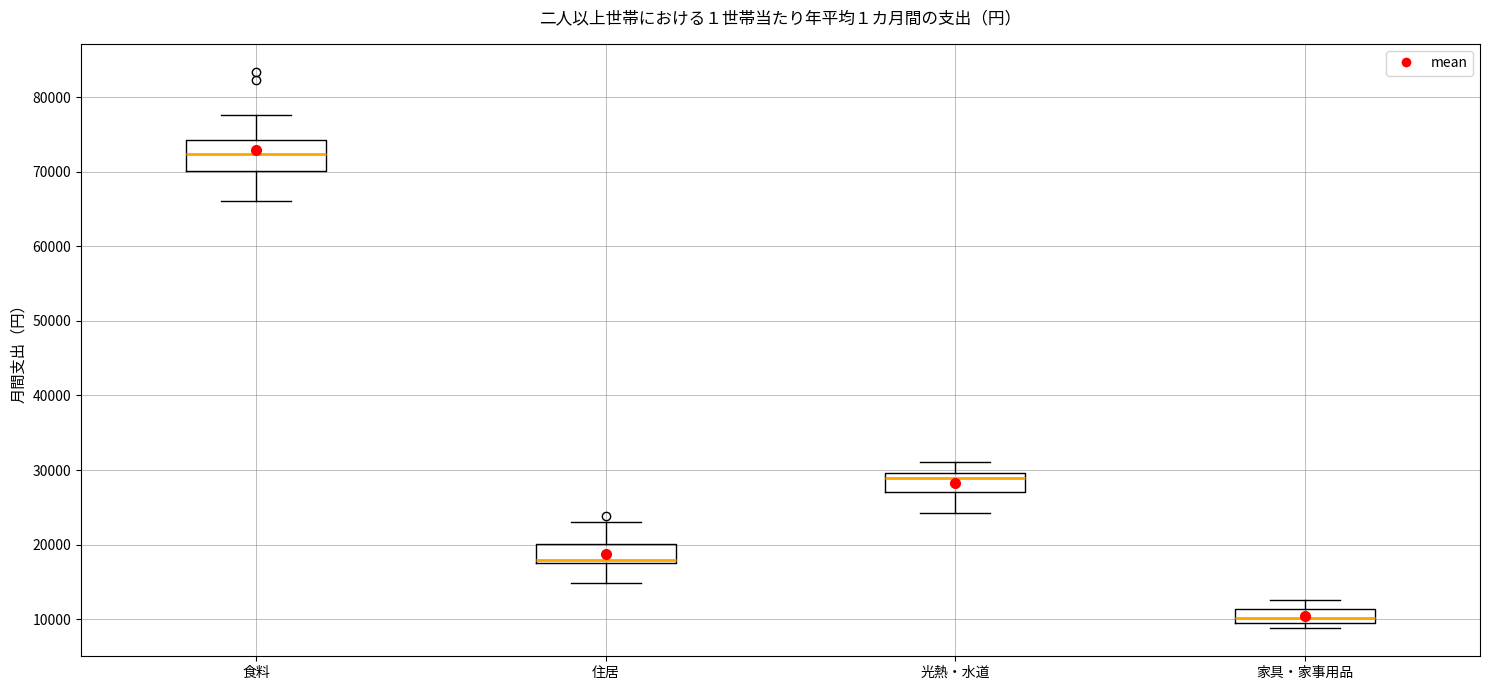

Which box is the tallest, from its lower edge to its upper edge?

食料